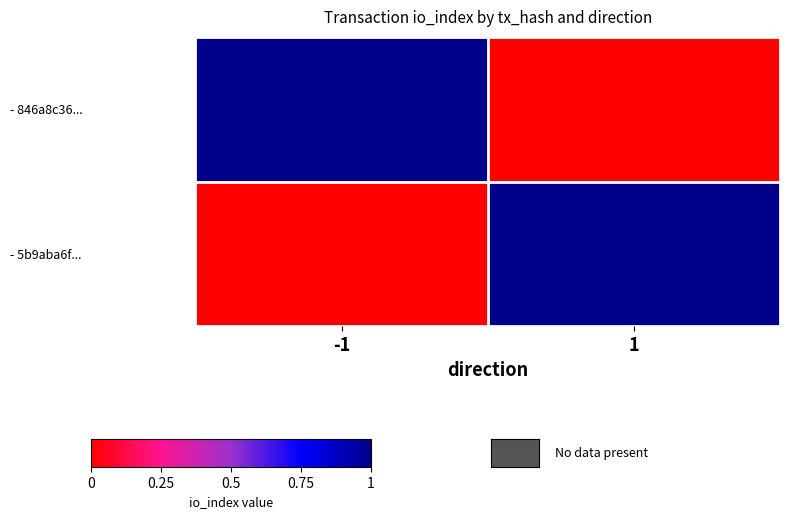

What is the difference between the highest and lowest values at 1?

1